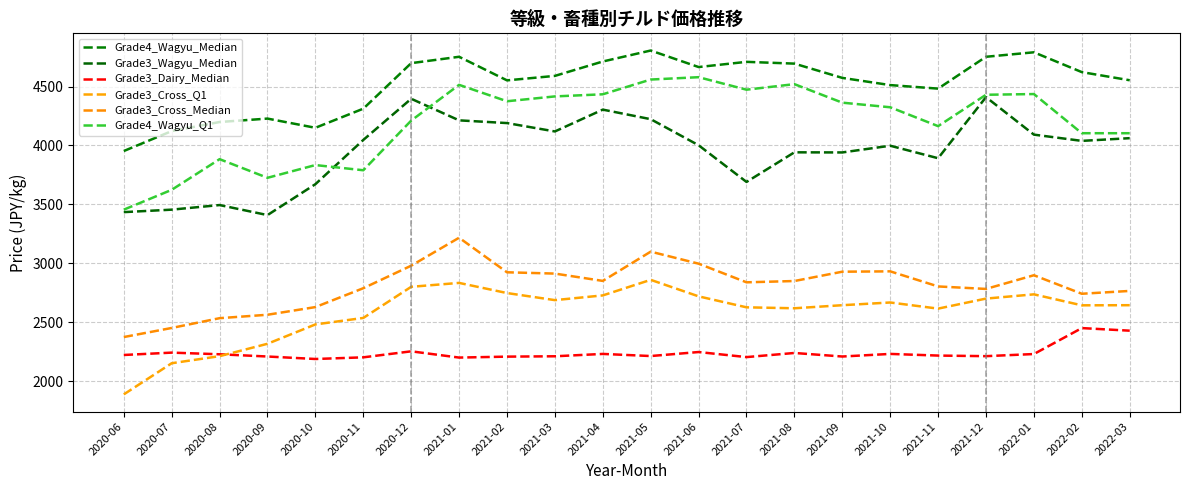

Reading left to right, extract all data points from this chart.

Grade4_Wagyu_Median: 3953	4122	4199	4228	4150	4312	4698	4752	4552	4590	4712	4805	4665	4709	4694	4573	4512	4482	4752	4790	4622	4553
Grade3_Wagyu_Median: 3435	3456	3495	3410	3672	4047	4396	4213	4190	4119	4304	4223	4002	3691	3942	3941	3998	3892	4410	4092	4039	4062
Grade3_Dairy_Median: 2224	2244	2230	2211	2190	2204	2255	2202	2210	2213	2233	2215	2249	2206	2241	2211	2233	2219	2214	2232	2452	2430
Grade3_Cross_Q1: 1890	2154	2214	2319	2483	2538	2802	2835	2749	2689	2729	2861	2721	2628	2620	2646	2669	2617	2702	2738	2645	2646
Grade3_Cross_Median: 2376	2453	2536	2565	2630	2790	2981	3218	2925	2914	2852	3100	2998	2840	2851	2930	2933	2805	2784	2900	2743	2767
Grade4_Wagyu_Q1: 3456	3624	3884	3726	3834	3790	4211	4514	4375	4416	4434	4559	4579	4473	4520	4363	4324	4164	4430	4436	4104	4104